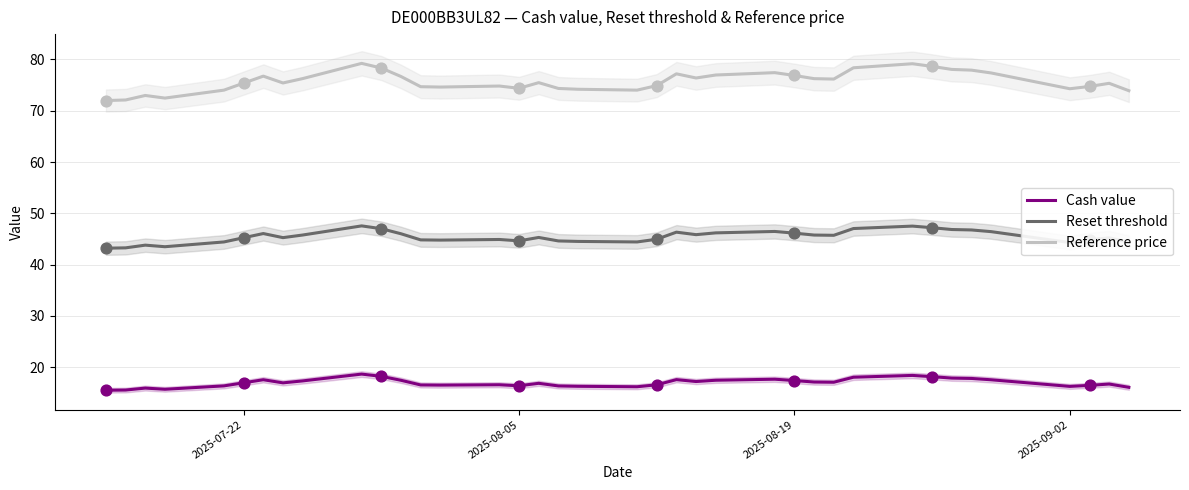

True or false: Reset threshold and Reference price cross at least once.

False